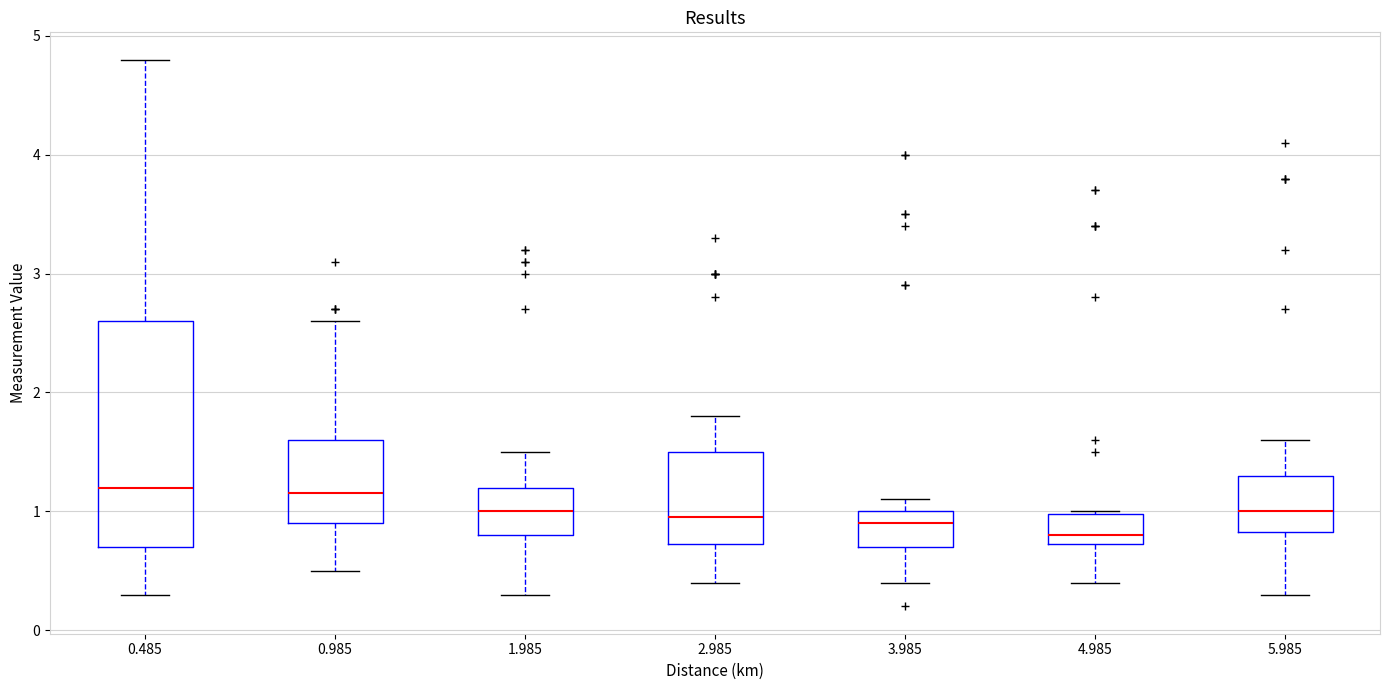

Which box is the tallest, from its lower edge to its upper edge?

0.485